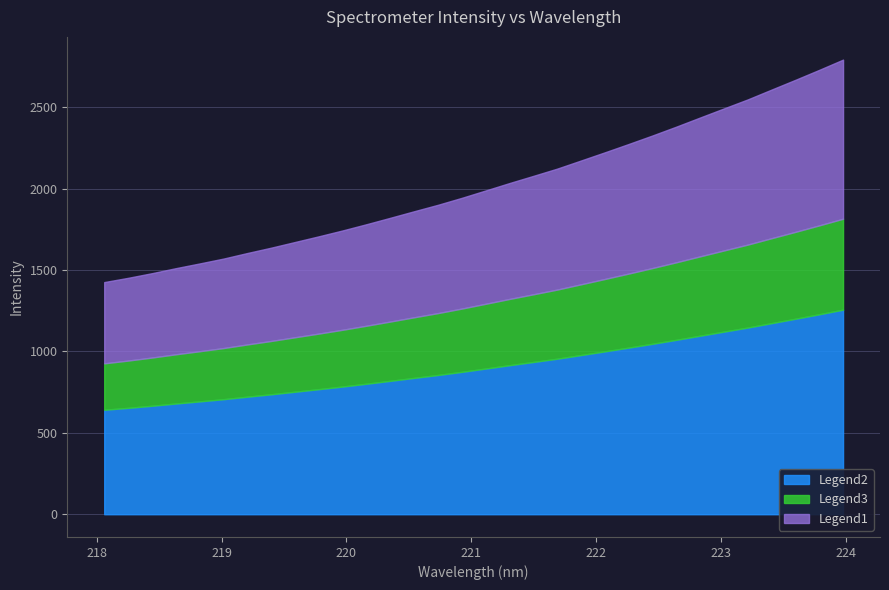

Rank the categories by value from lowest to highest.

218.0596, 218.2508, 218.442, 218.6332, 218.8244, 219.0156, 219.2067, 219.3979, 219.589, 219.7801, 219.9712, 220.1623, 220.3533, 220.5444, 220.7354, 220.9264, 221.1174, 221.3083, 221.4993, 221.6902, 221.8812, 222.0721, 222.263, 222.4538, 222.6447, 222.8355, 223.0264, 223.2172, 223.408, 223.5987, 223.7895, 223.9802